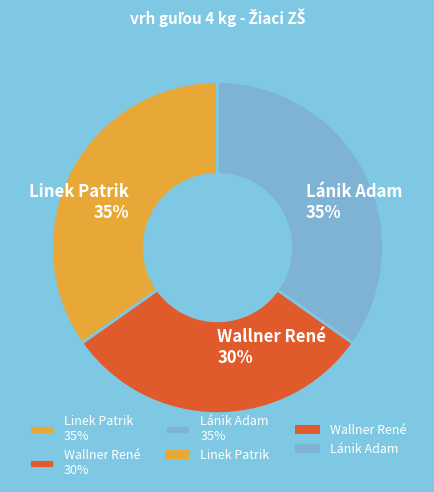

How many slices are in this pie chart?

3